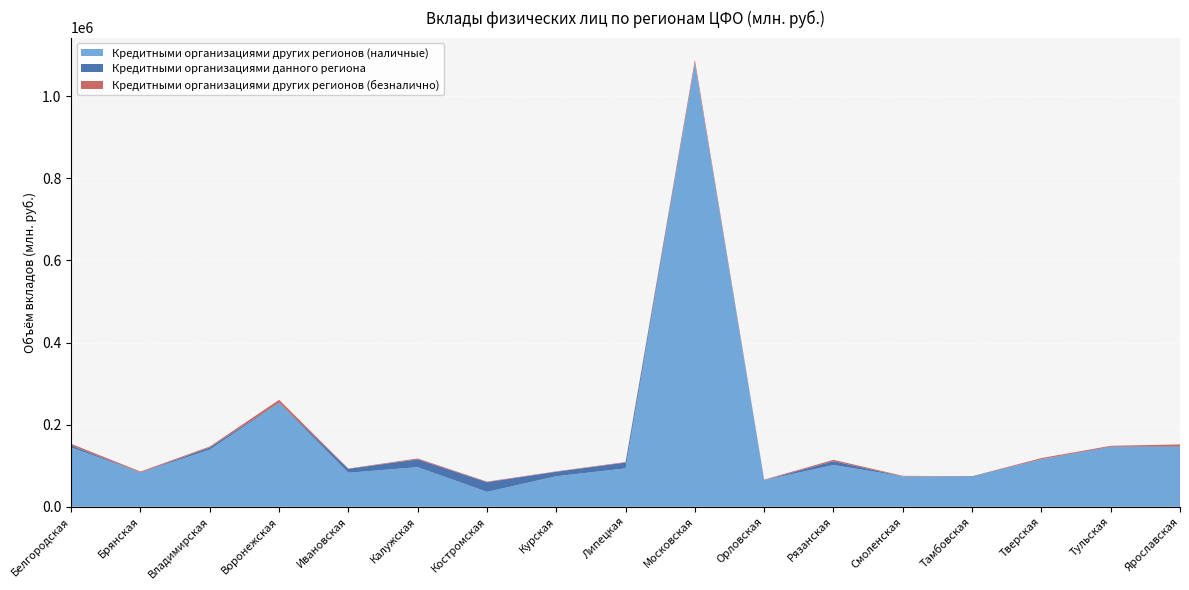

What position from the right is Тамбовская?

4